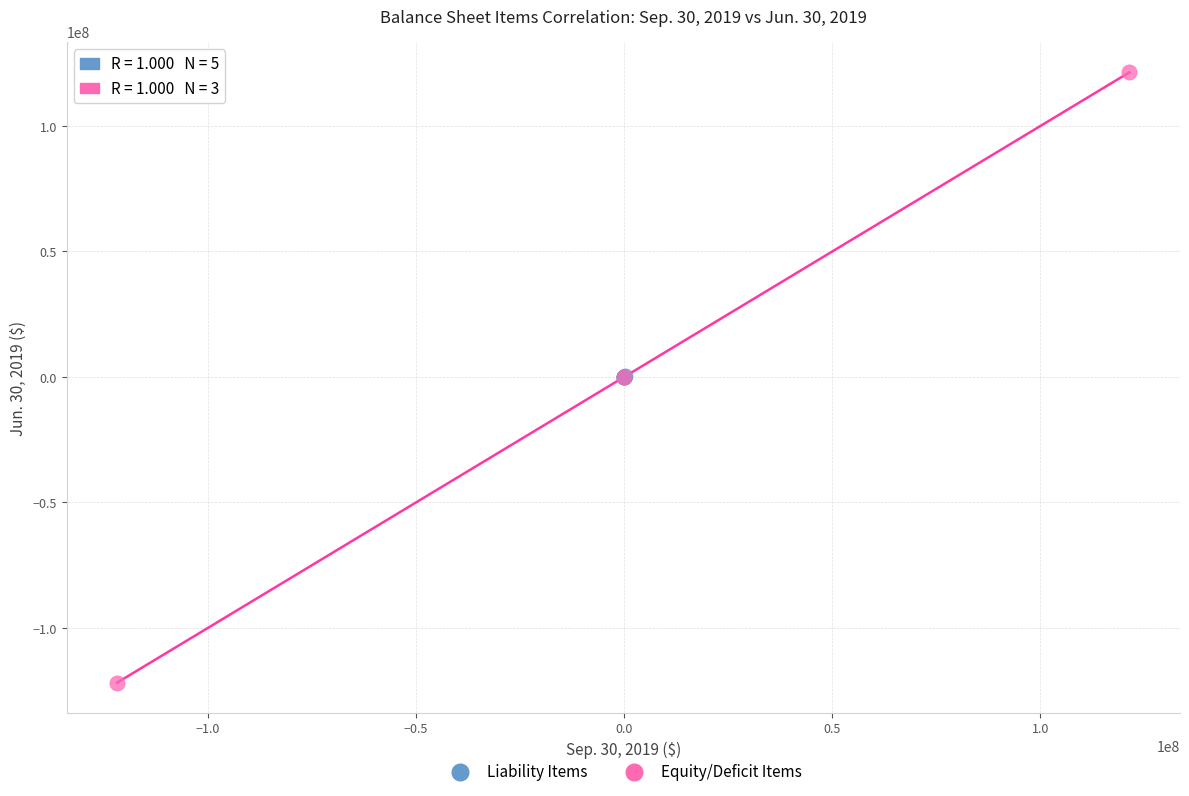

Which series has the widest spread of Y values?

Equity/Deficit Items